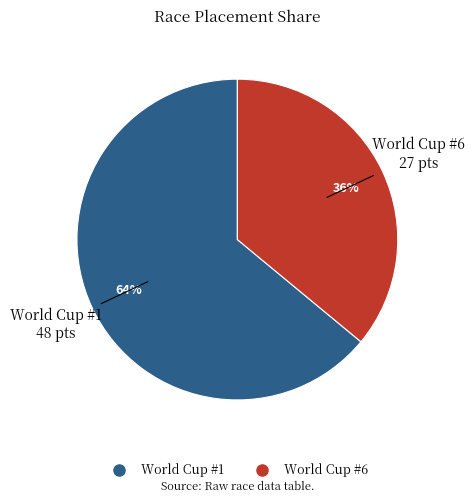

Is there a majority slice in this chart?

Yes